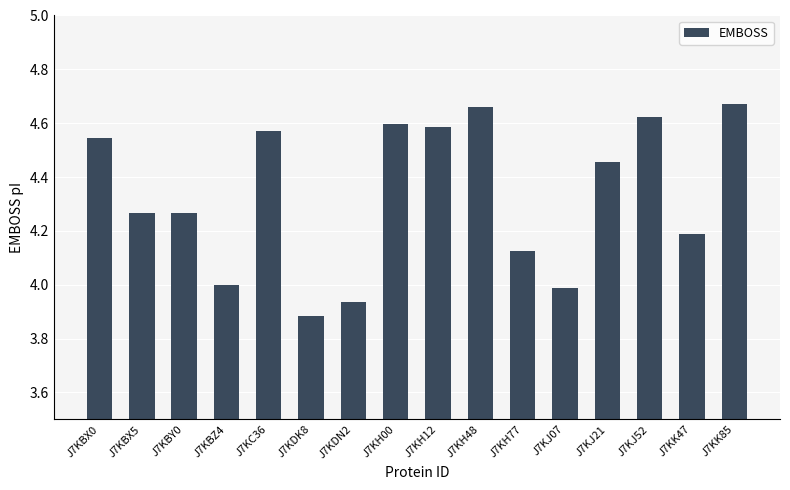

What position from the left is J7KBY0?

3